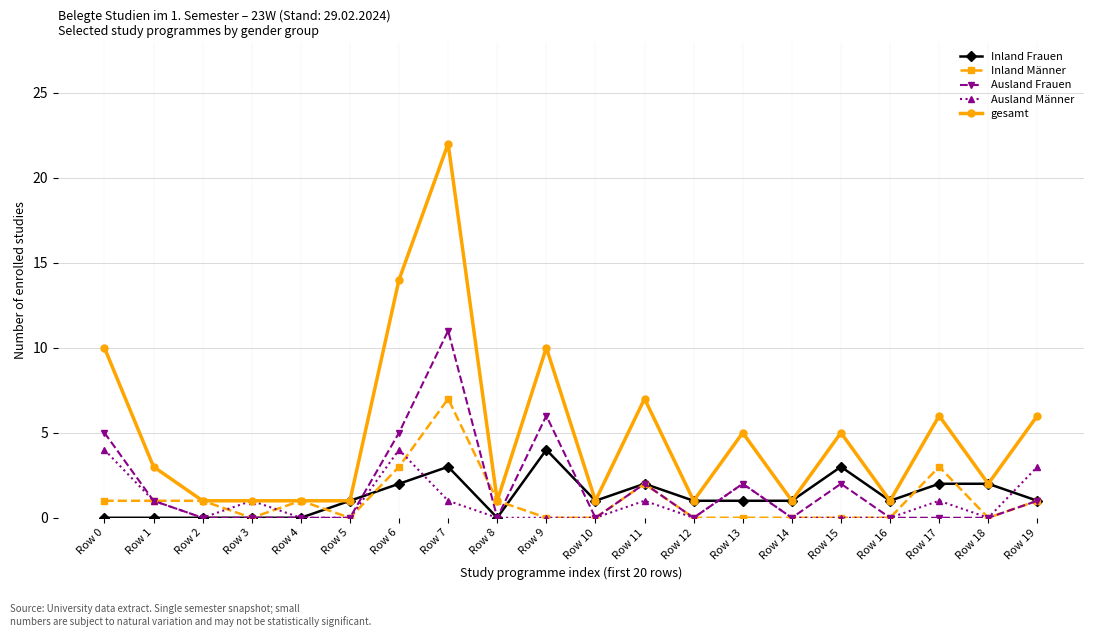

Reading right to left, what are all the values shown in this chart?

Inland Frauen: 1	2	2	1	3	1	1	1	2	1	4	0	3	2	1	0	0	0	0	0
Inland Männer: 1	0	3	0	0	0	0	0	2	0	0	1	7	3	0	1	0	1	1	1
Ausland Frauen: 1	0	0	0	2	0	2	0	2	0	6	0	11	5	0	0	0	0	1	5
Ausland Männer: 3	0	1	0	0	0	2	0	1	0	0	0	1	4	0	0	1	0	1	4
gesamt: 6	2	6	1	5	1	5	1	7	1	10	1	22	14	1	1	1	1	3	10